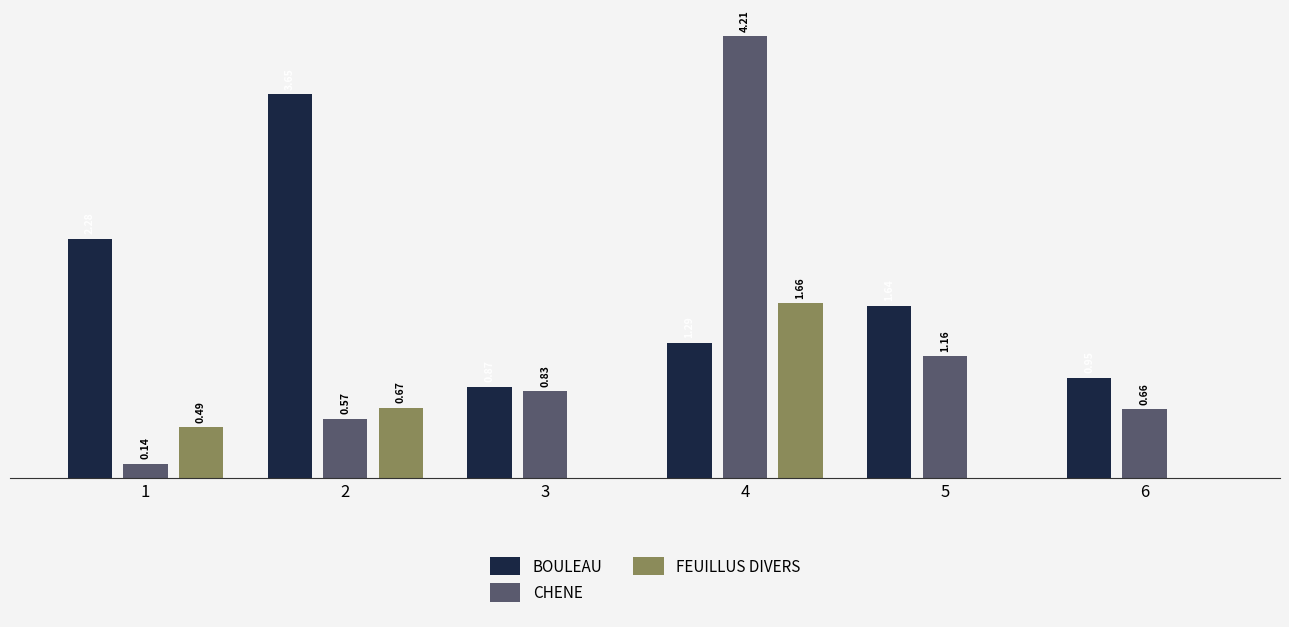

Which series has the largest total across all categories?

BOULEAU